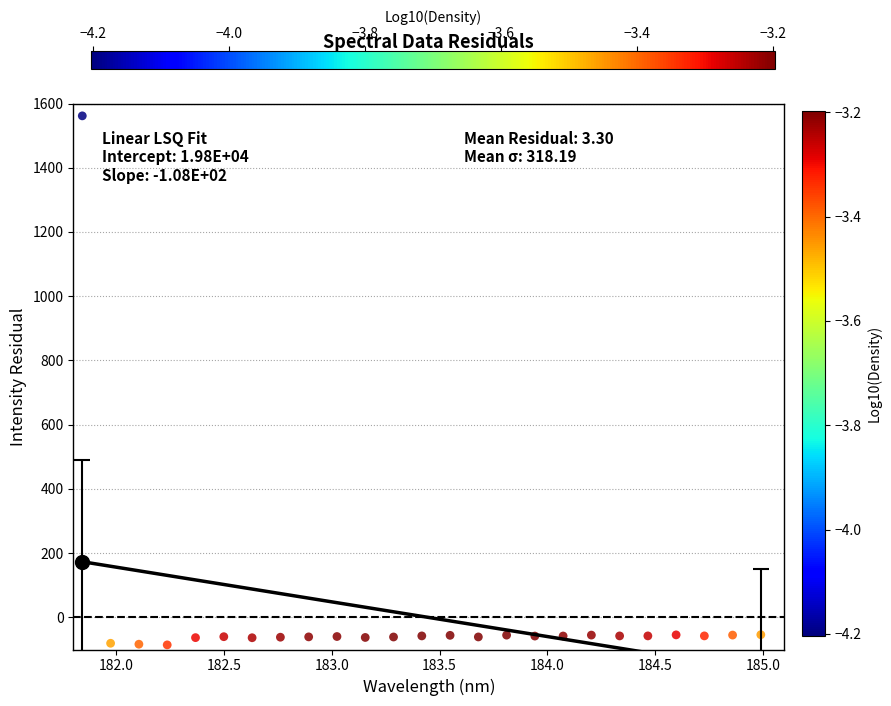

What is the range of X values (max minus min)?

3.1